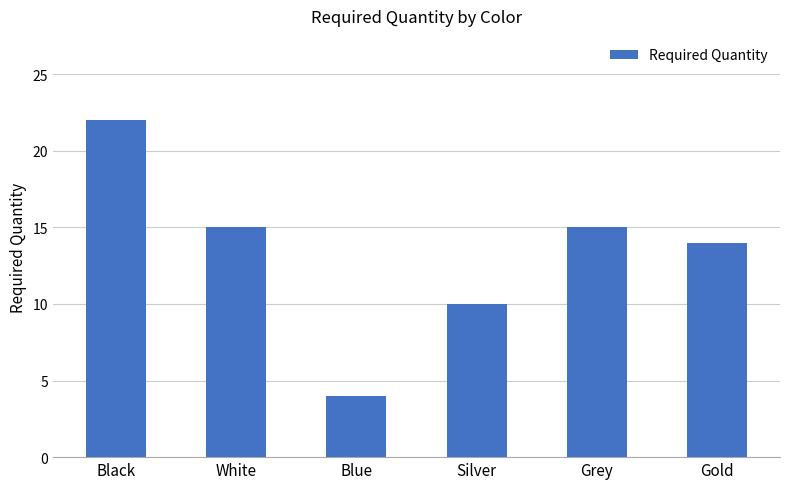

What is the sum of all values?

80